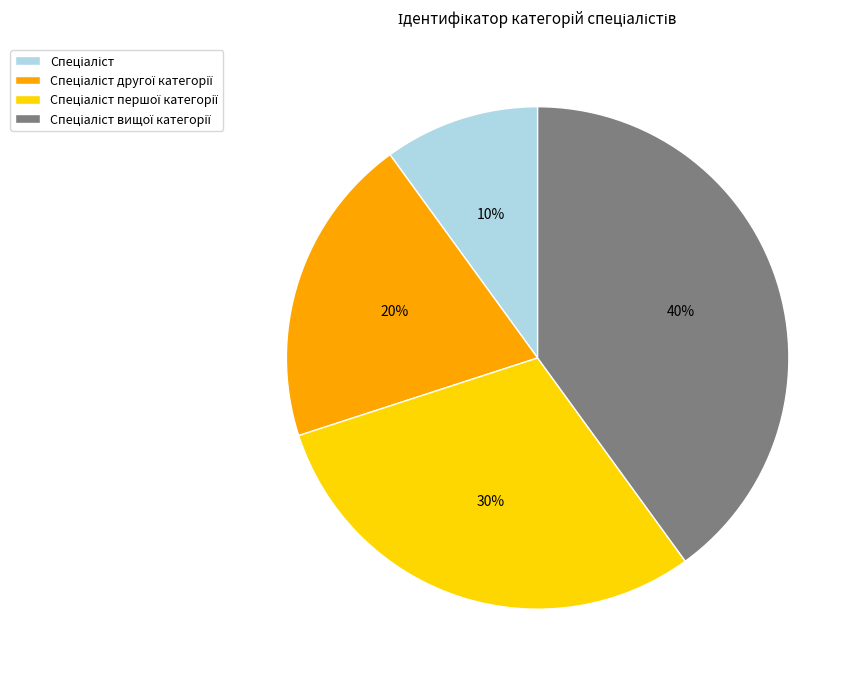

Does any single category account for the majority?

No